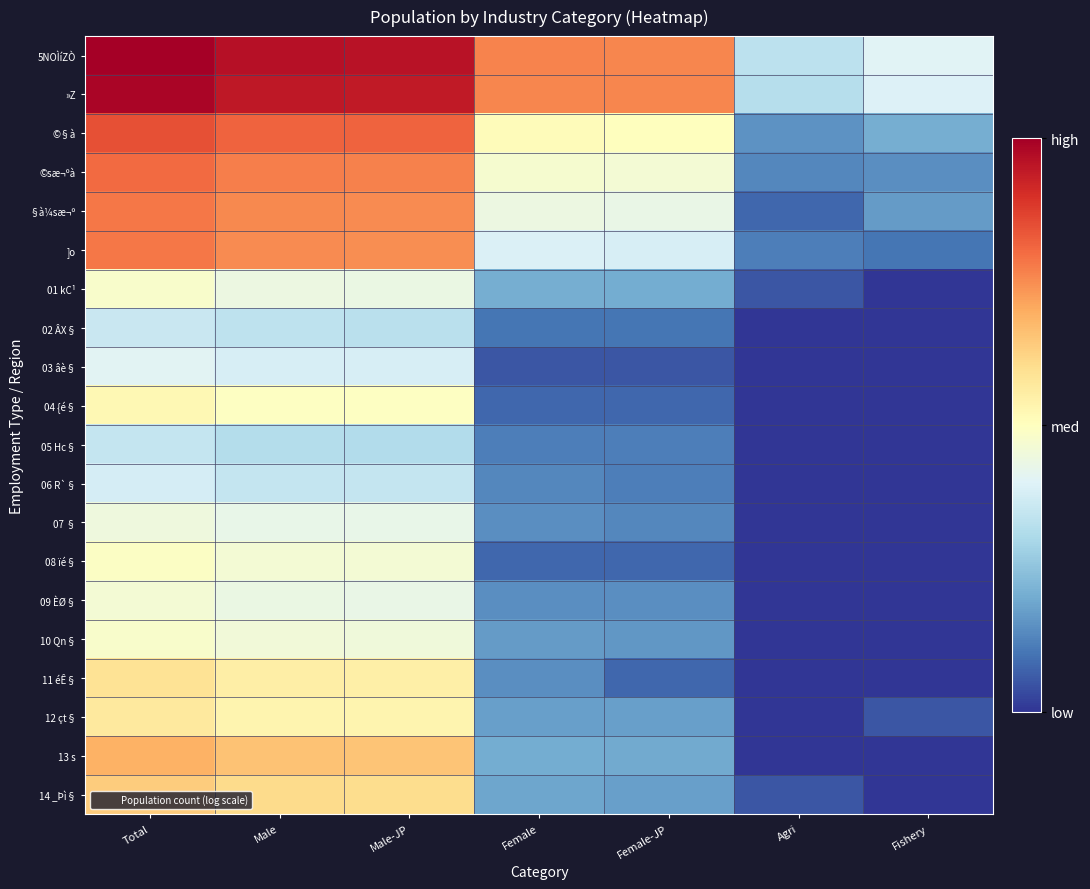

What is the spread (max minus min) of values at Agri?

4.5